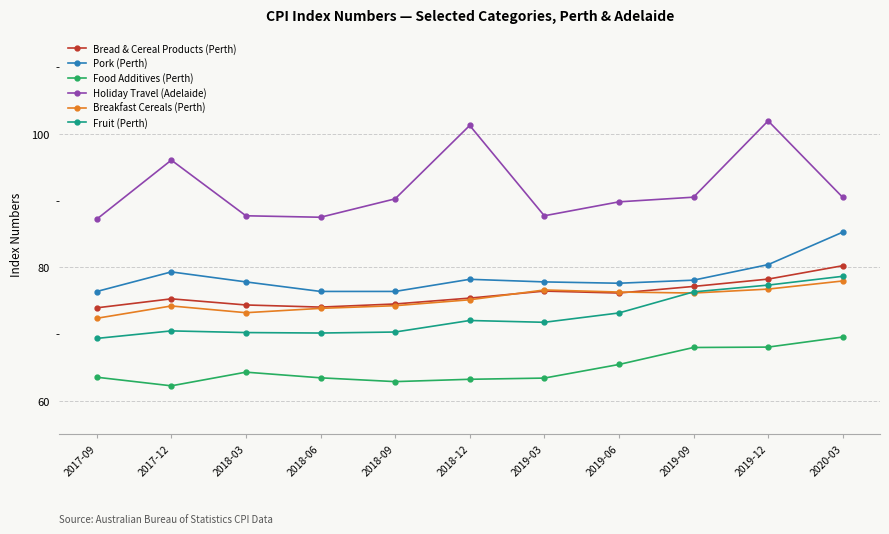

What is the maximum value for Fruit (Perth)?

78.7